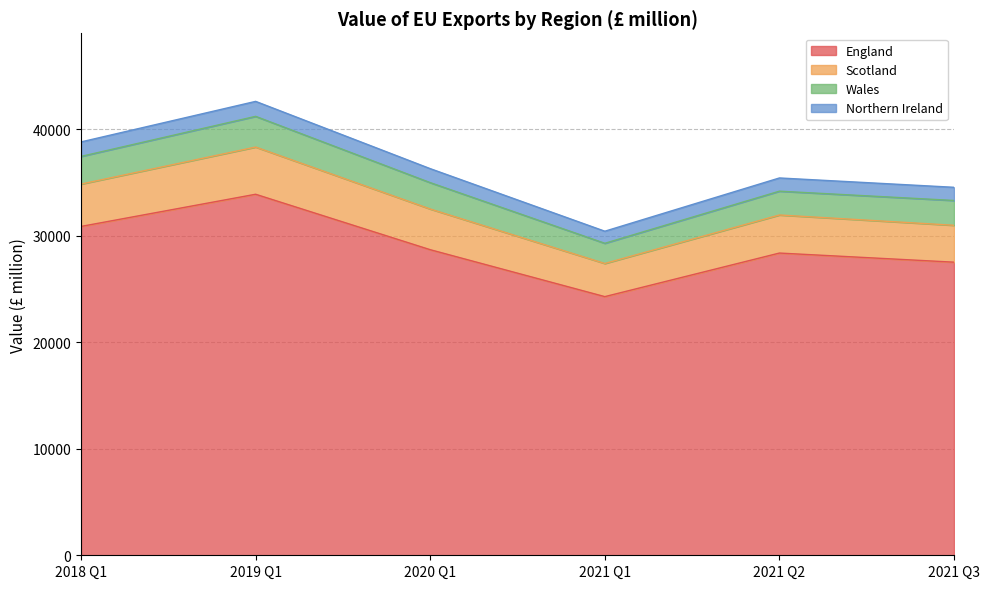

The Wales series shows 45607 at 2020 Q1. True or false?

False